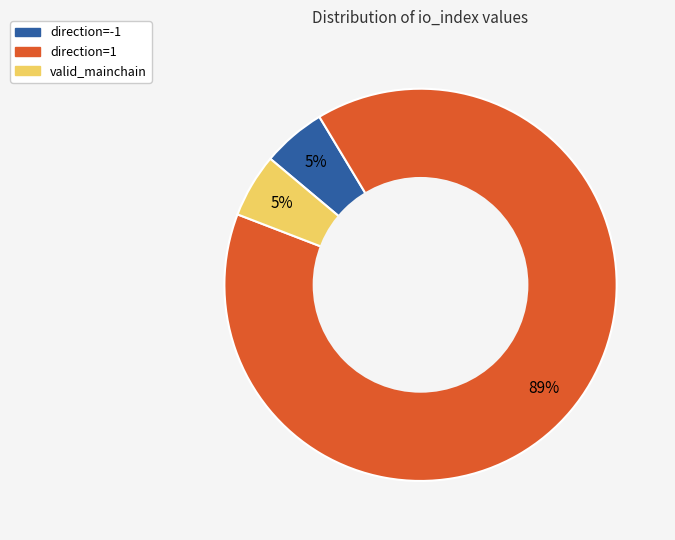

What percentage is the direction=-1 slice, to the nearest percent?

5%